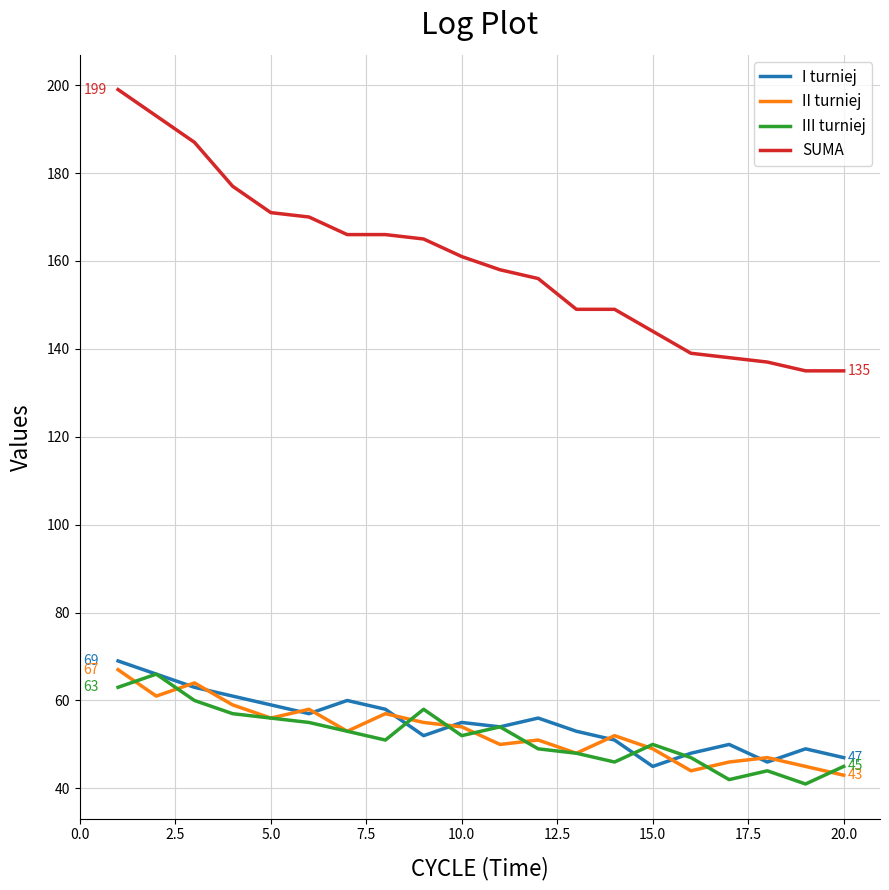

What is the maximum value for II turniej?

67